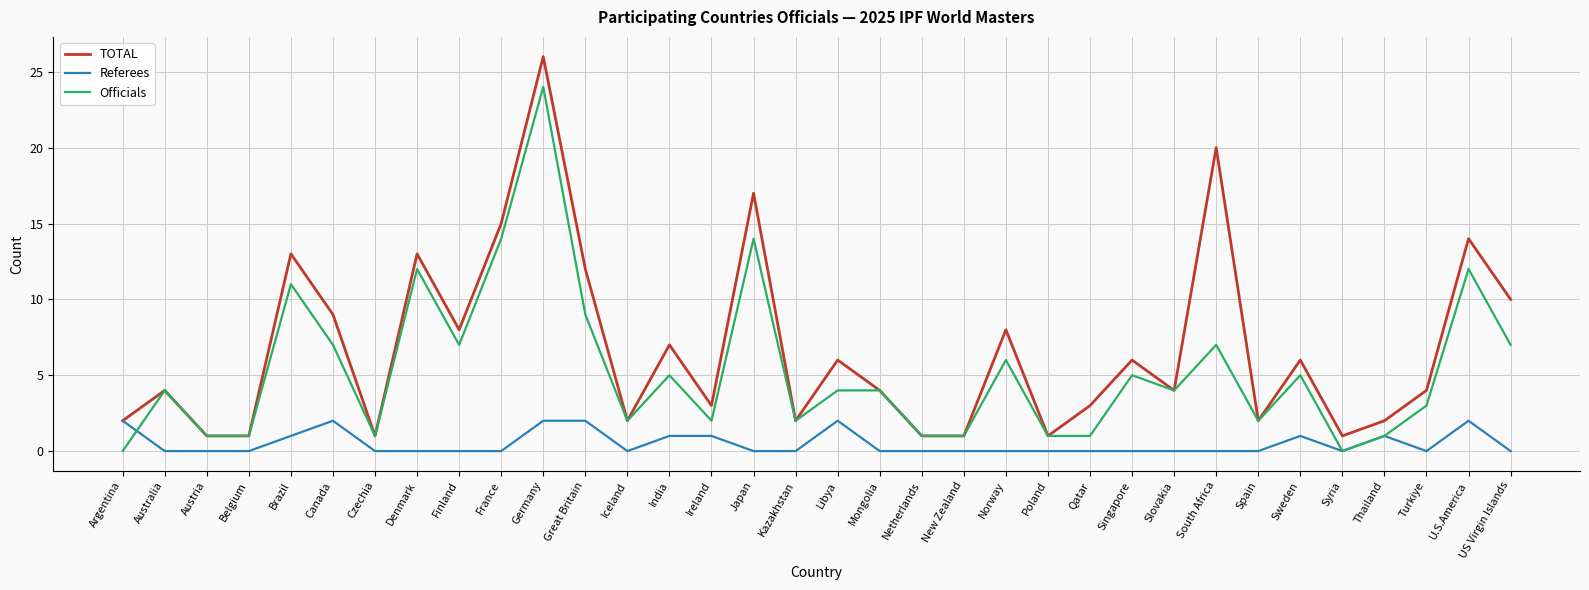

Is the value of TOTAL at Kazakhstan greater than the value of Officials at South Africa?

No